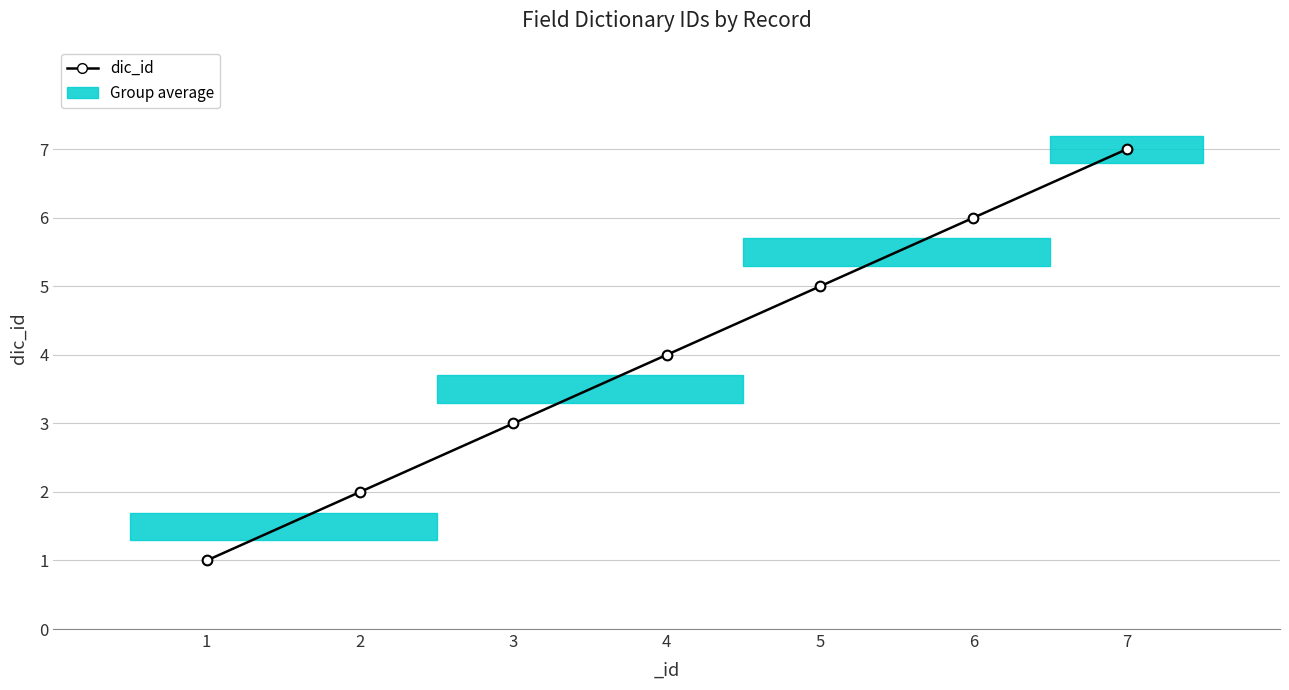

Does the chart display data point markers on the line(s)?

Yes